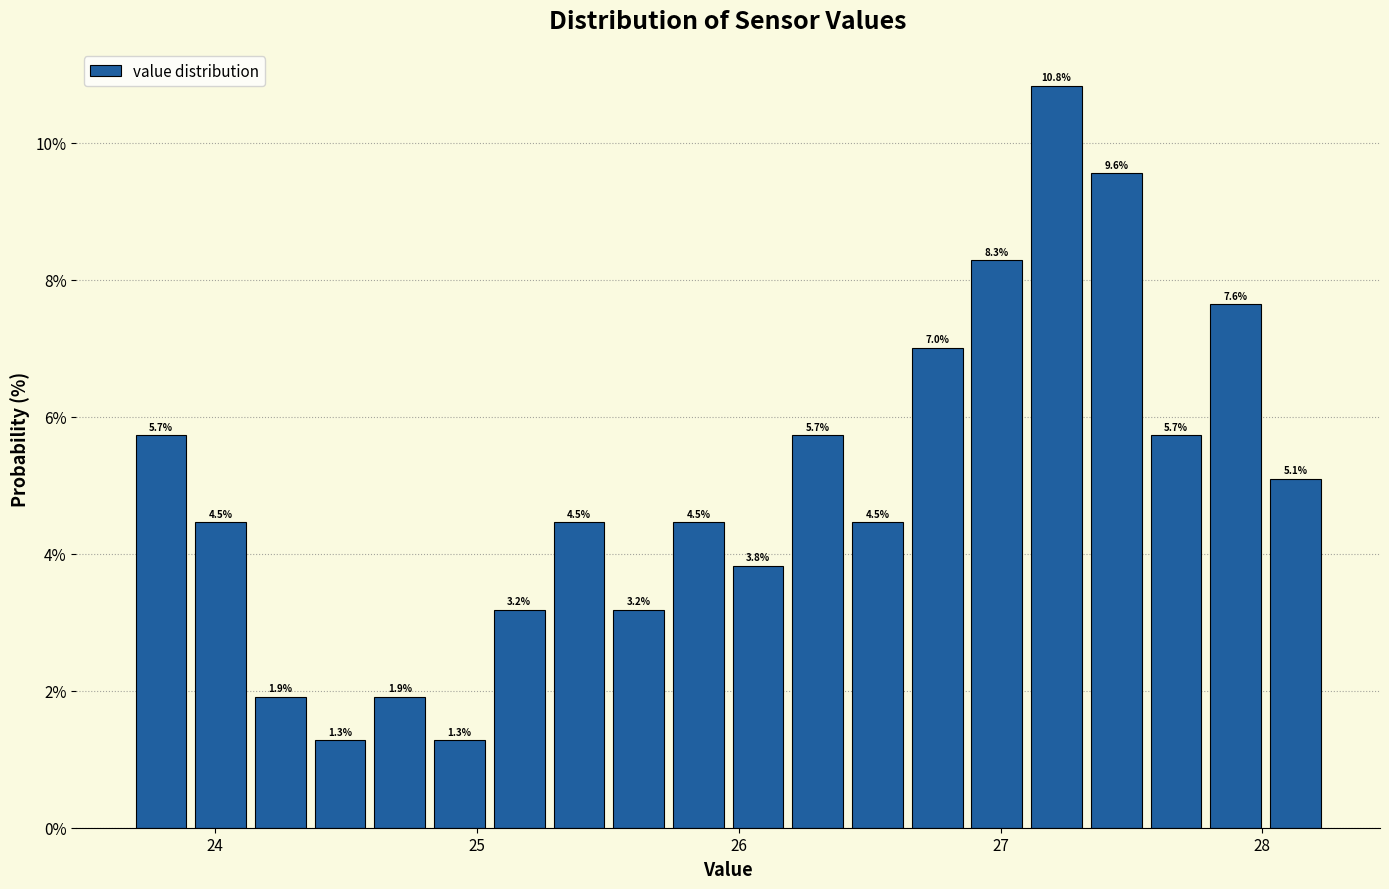

Around what value on the x-axis is the tallest bar? Give the approximate position of its centre, as read against the axis.

27.2